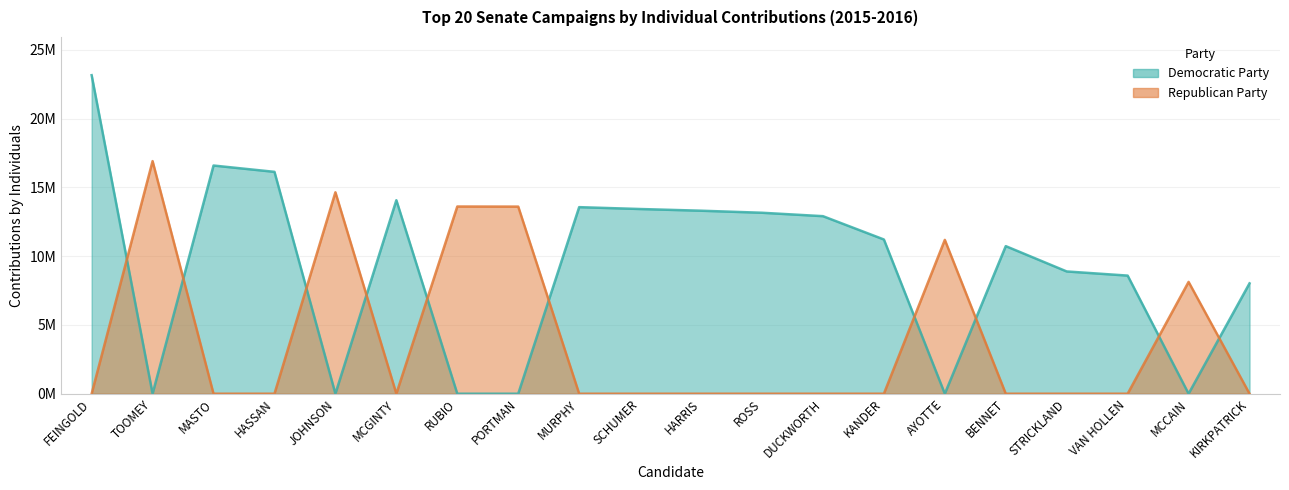

At which category is the sum across all series the highest?

FEINGOLD